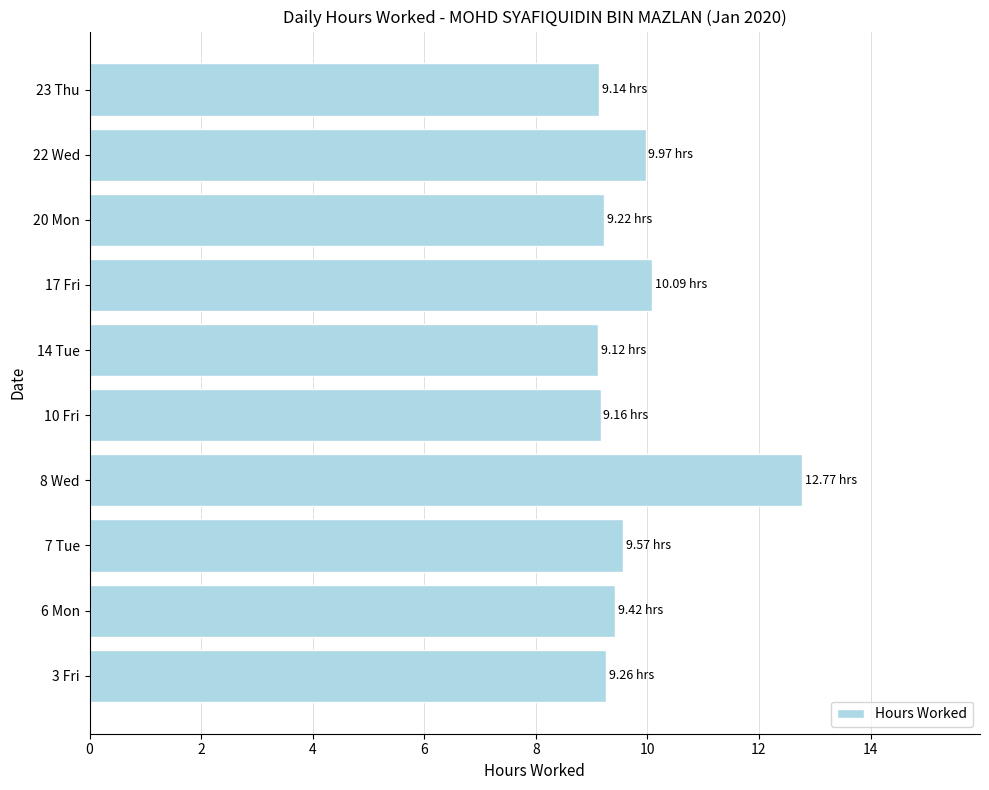

What is the average value?

9.8